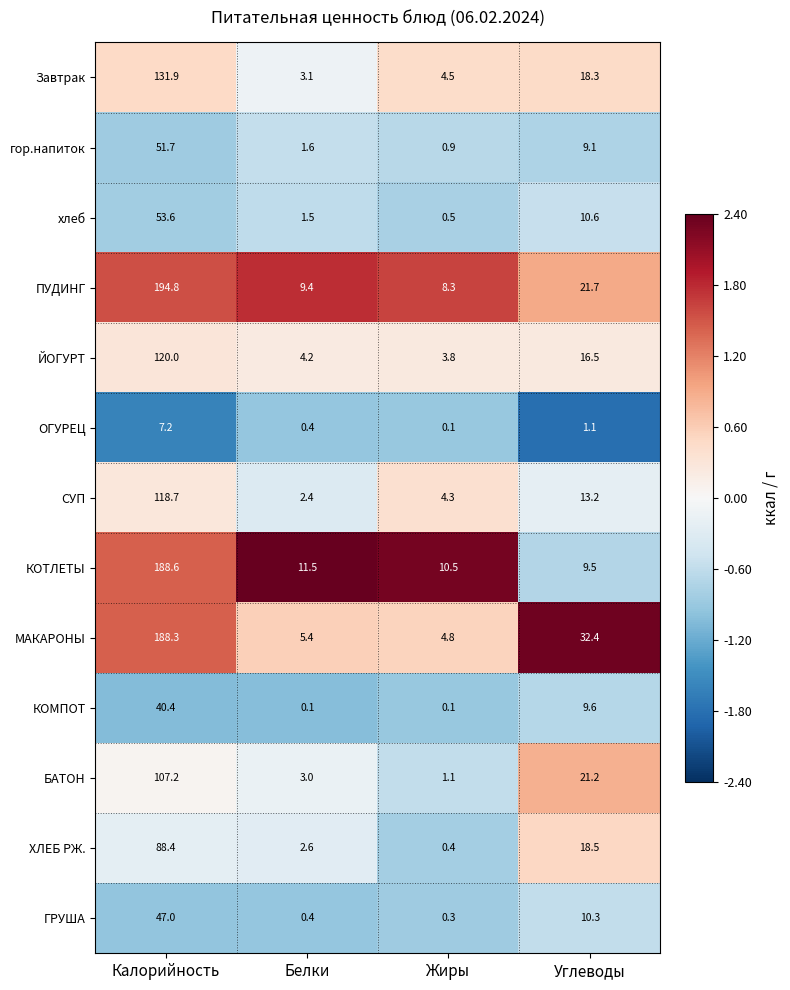

What is the total value across all series at Углеводы?

192.0